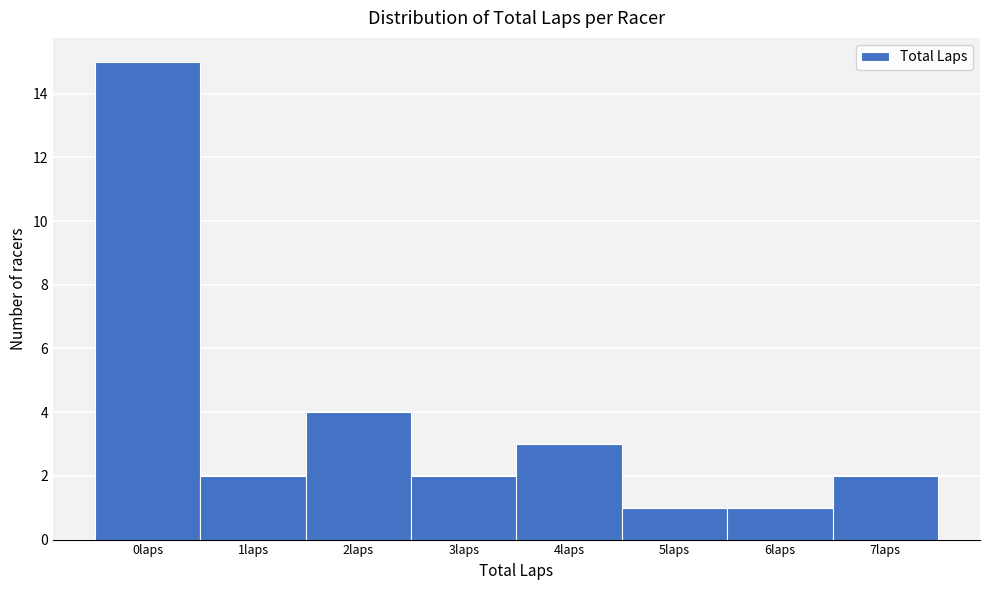

Reading left to right, transcribe this chart: for each bar, give the range it covers on the x-axis and its height. The values are not printed on the chart, so give them approximately, as read against the axis.

-0.5 to 0.5: 15
0.5 to 1.5: 2
1.5 to 2.5: 4
2.5 to 3.5: 2
3.5 to 4.5: 3
4.5 to 5.5: 1
5.5 to 6.5: 1
6.5 to 7.5: 2